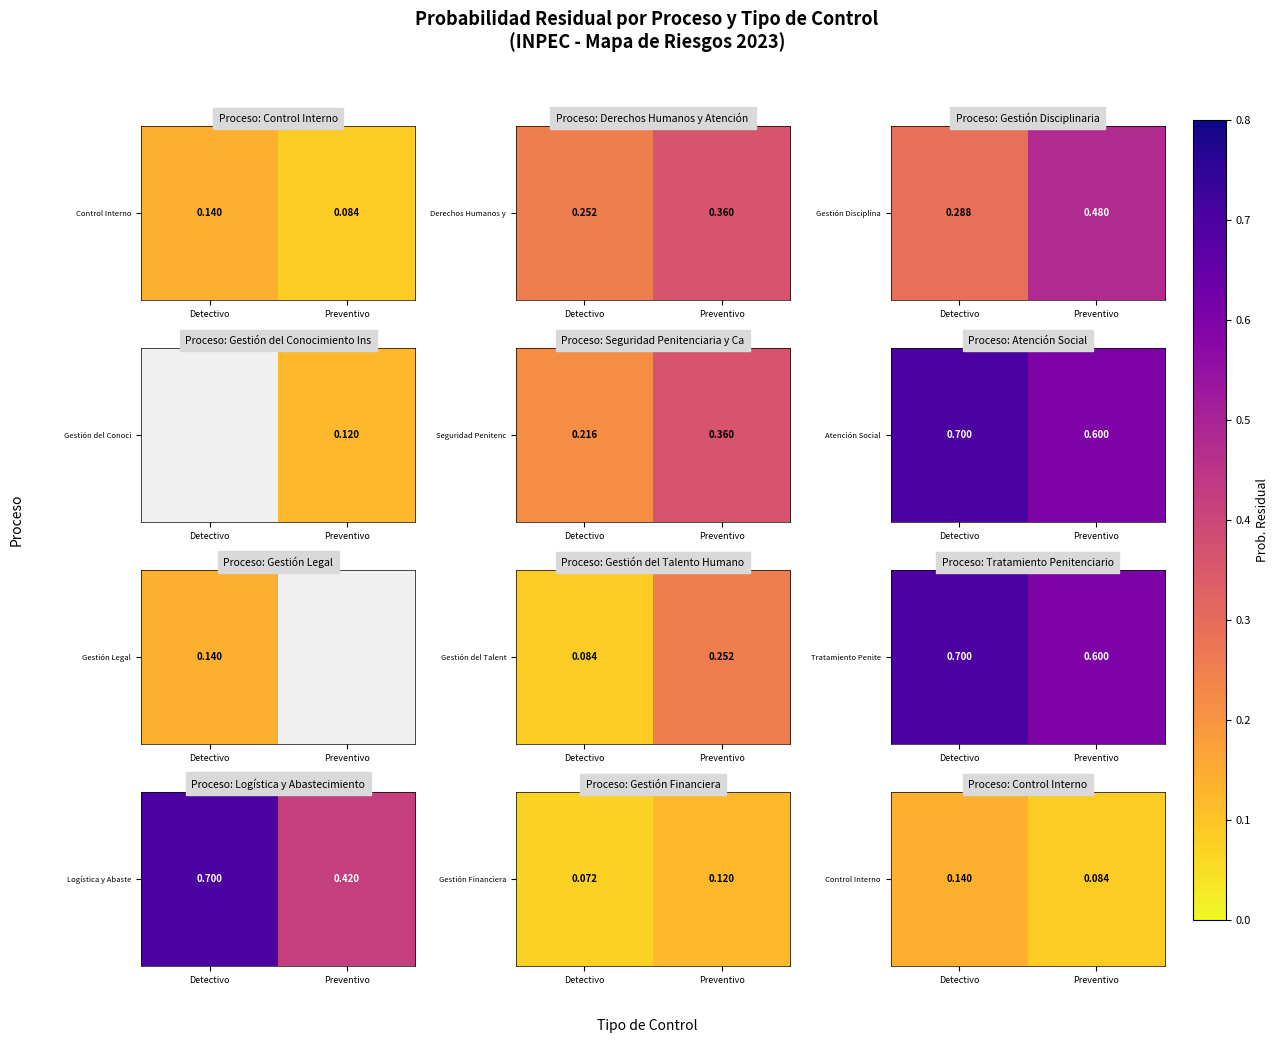

What is the sum of the values at Detectivo and Preventivo?

0.2